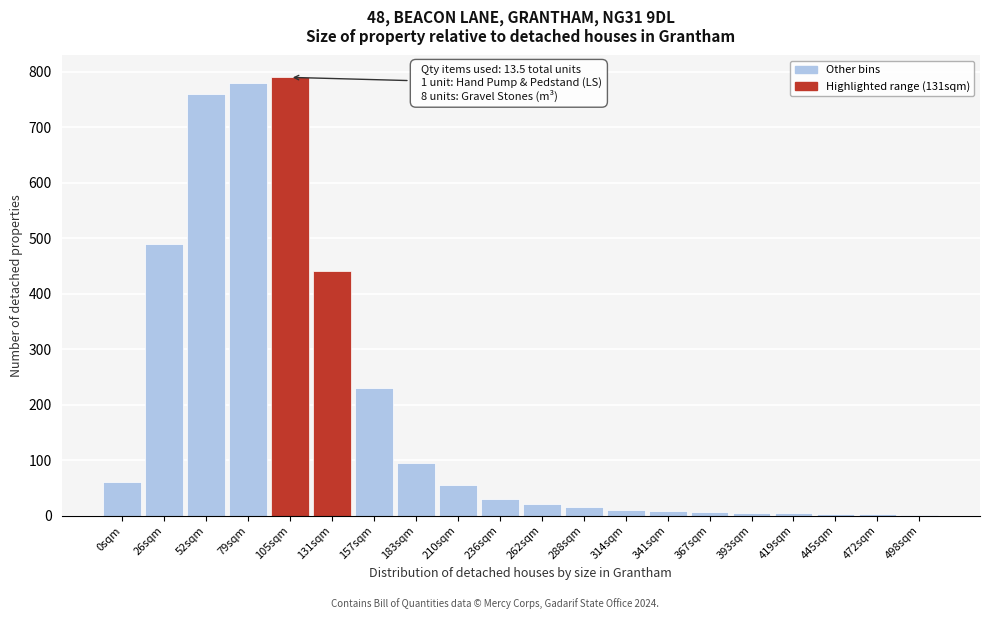

True or false: the data shows 230 at 157sqm.

True